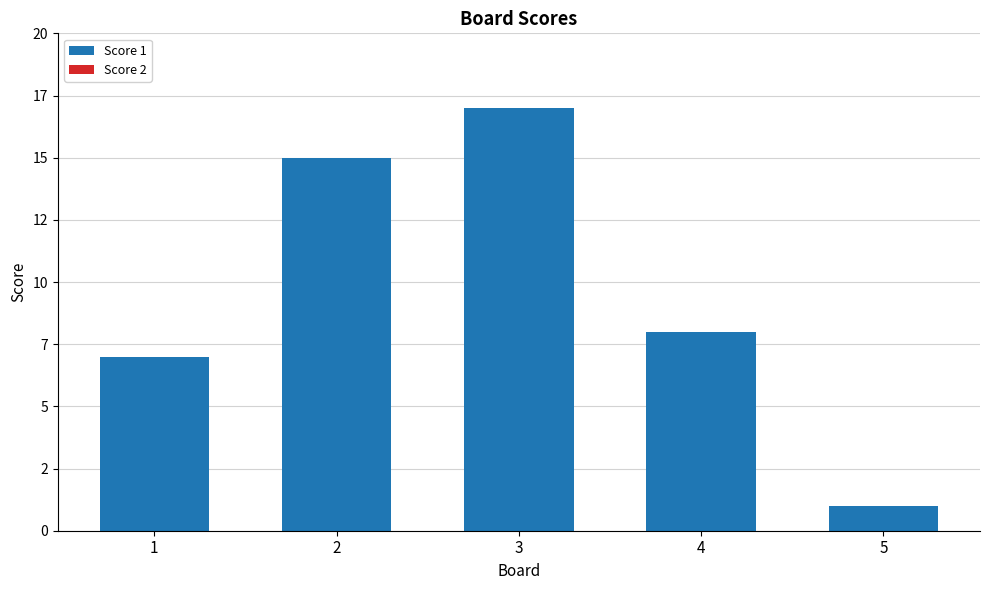

Are the bars horizontal?

No